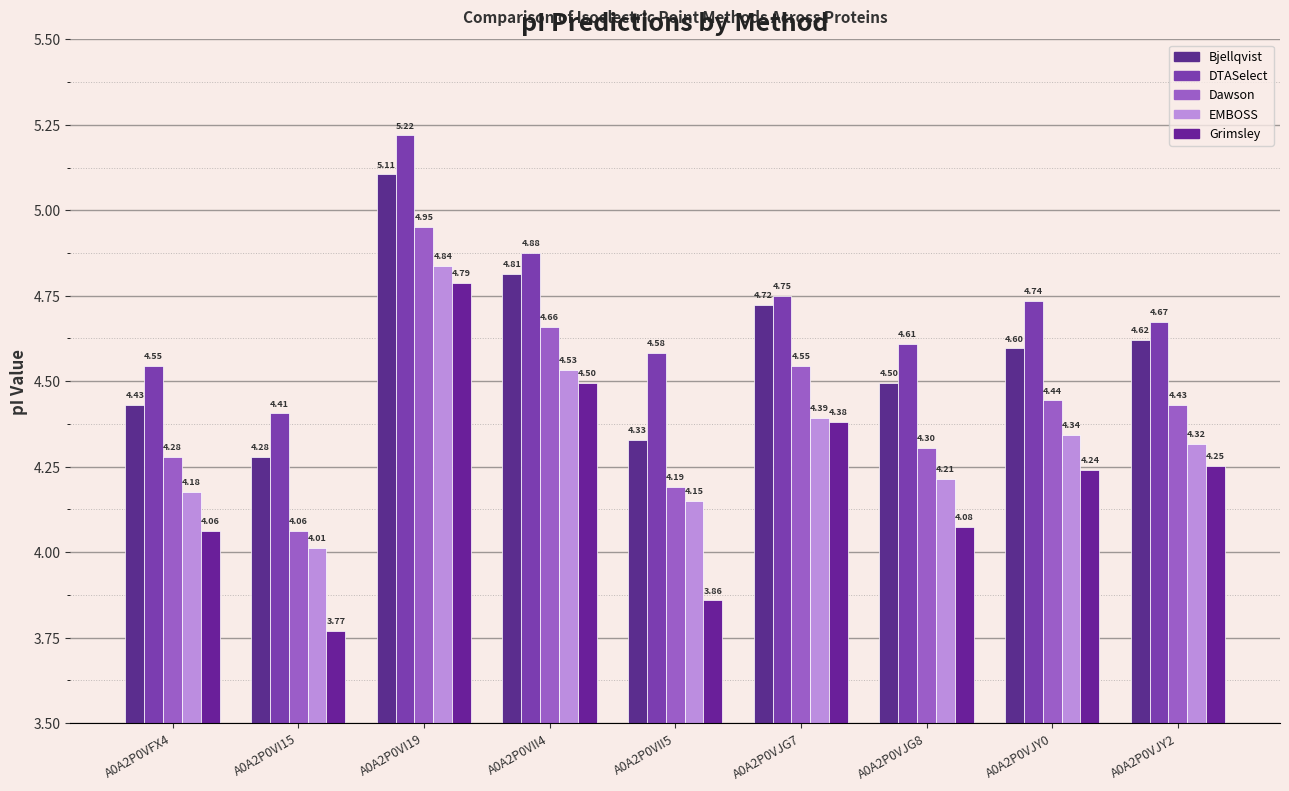

Which category has the highest value across all series?

A0A2P0VI19